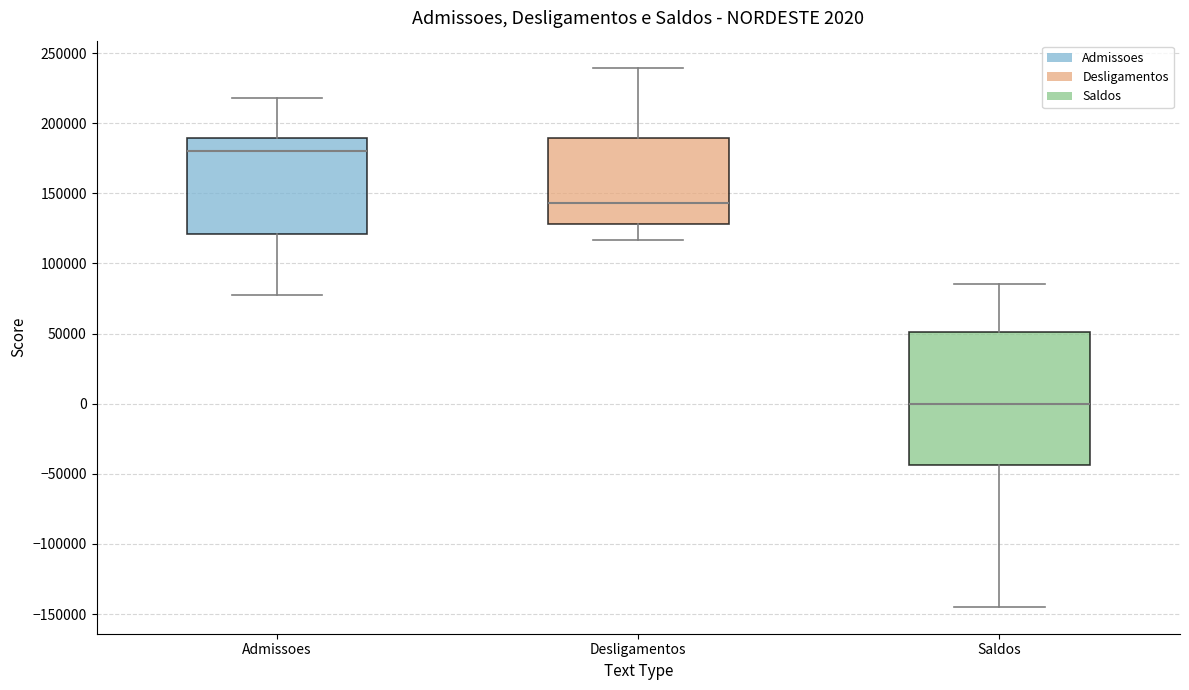

Comparing the boxes themselves (not the whiskers), which one is the tallest?

Saldos